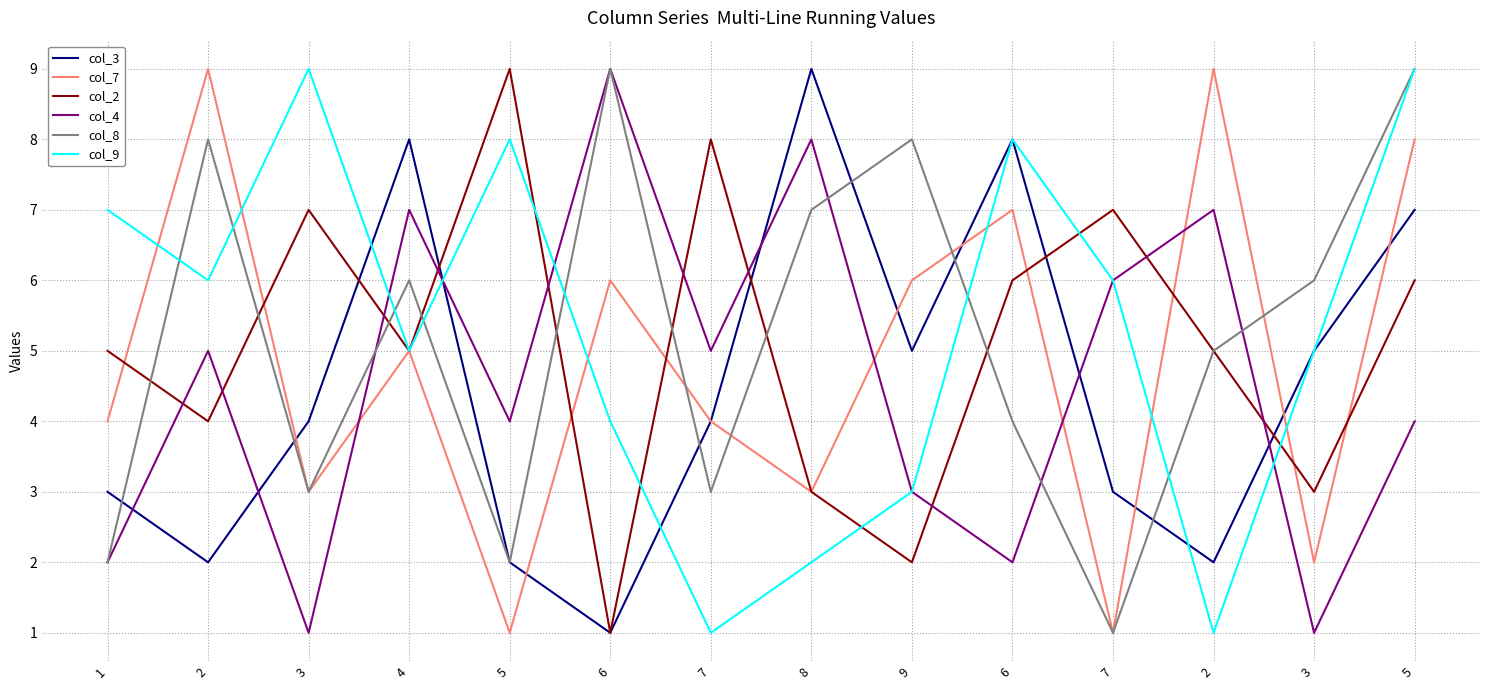

Which series has the largest total across all categories?

col_9